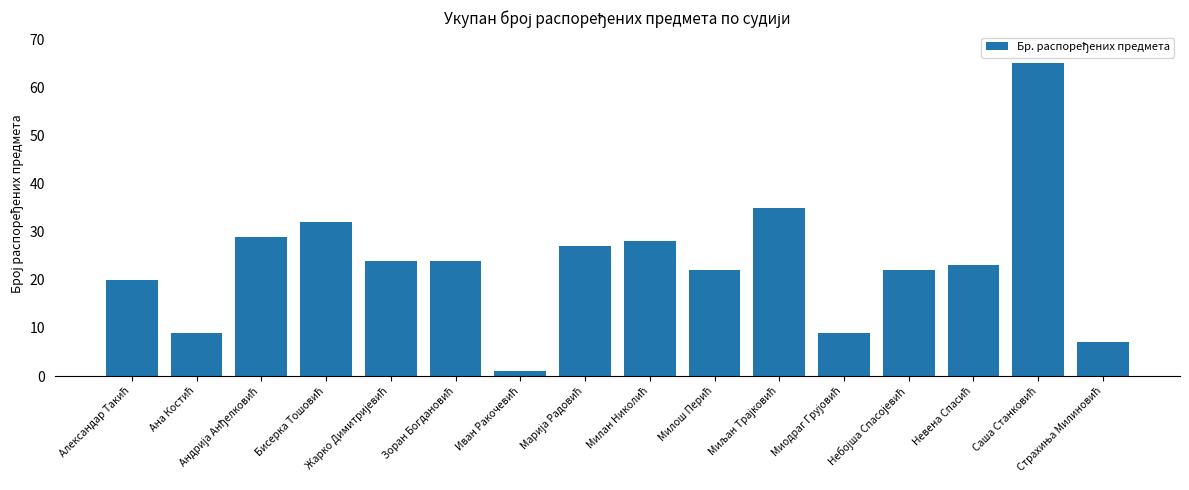

What is the greatest value displayed?

65